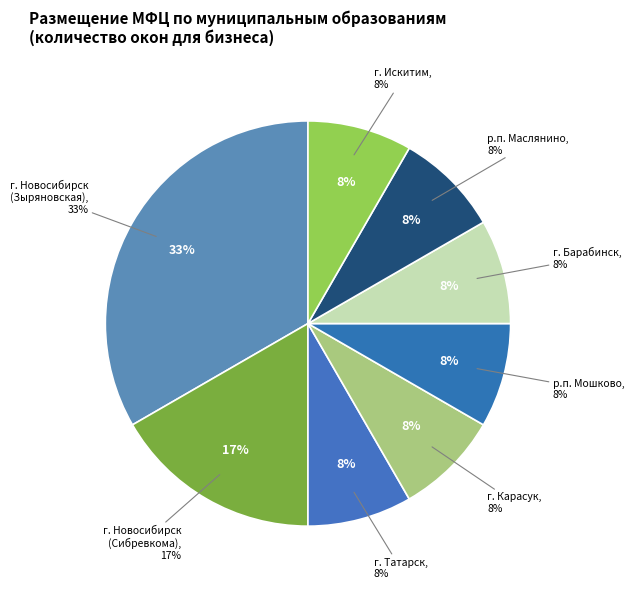

Count the number of slices in the pie.

8